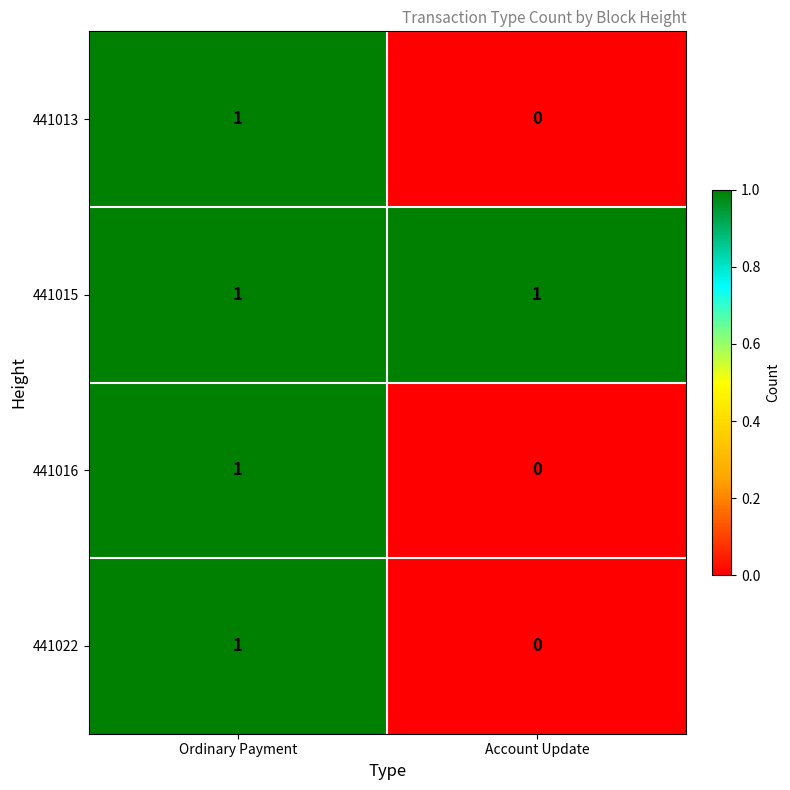

Where is 441016 nearest to the value 0?

Account Update